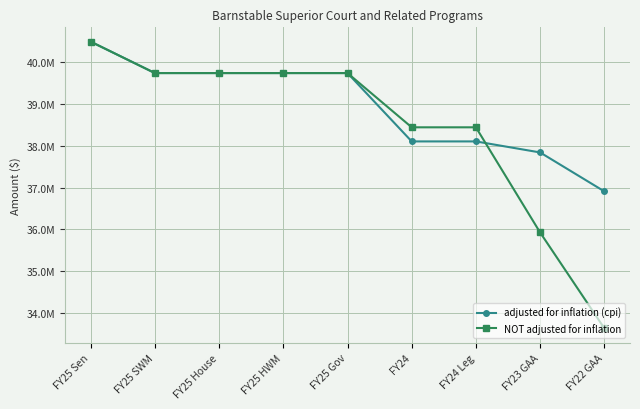

Does the chart have visible grid lines?

Yes